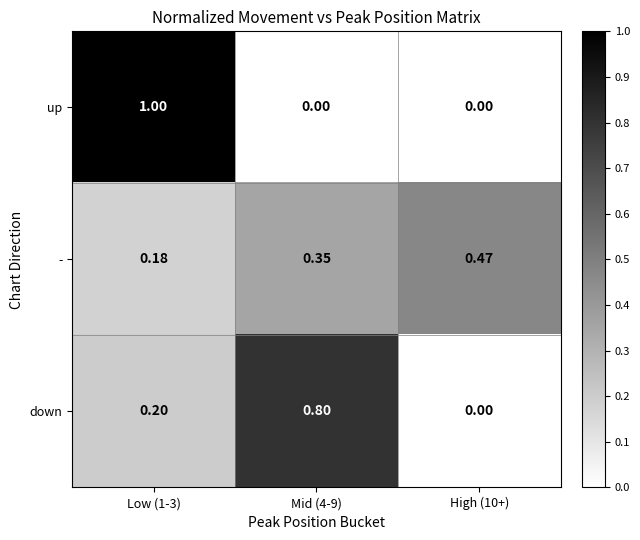

List the series in order of their peak value, lowest first.

-, down, up